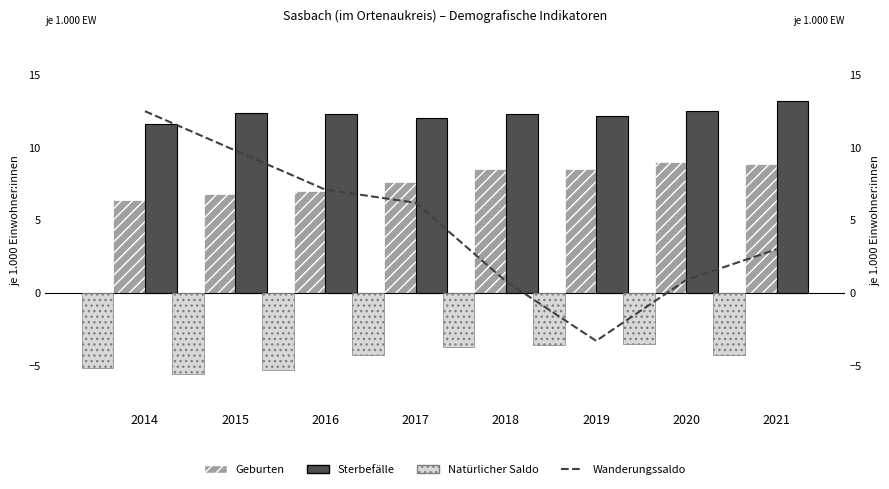

Reading right to left, transcribe all the data shown in this chart.

Geburten: 8.9	9.0	8.5	8.5	7.6	7.0	6.8	6.4
Sterbefälle: 13.2	12.5	12.2	12.3	12.0	12.3	12.4	11.6
Wanderungssaldo: 3.0	0.9	-3.3	0.8	6.2	7.1	9.8	12.5
Natürlicher Saldo: -4.3	-3.5	-3.6	-3.7	-4.3	-5.3	-5.6	-5.2